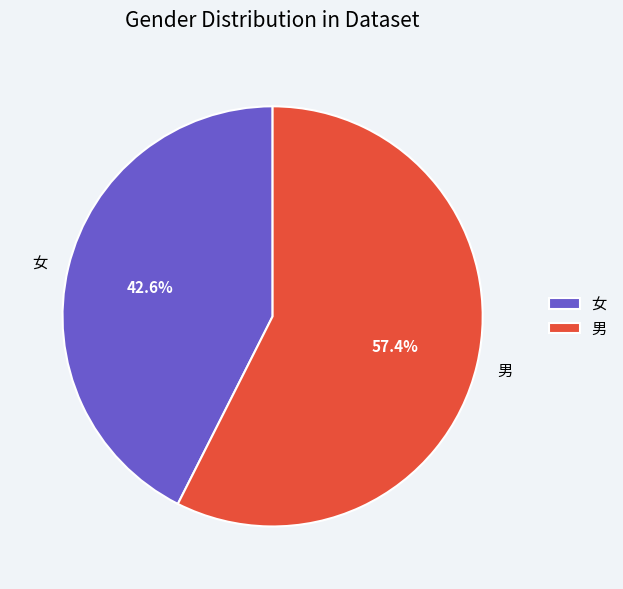

The 女 slice represents 43% of the pie. True or false?

True